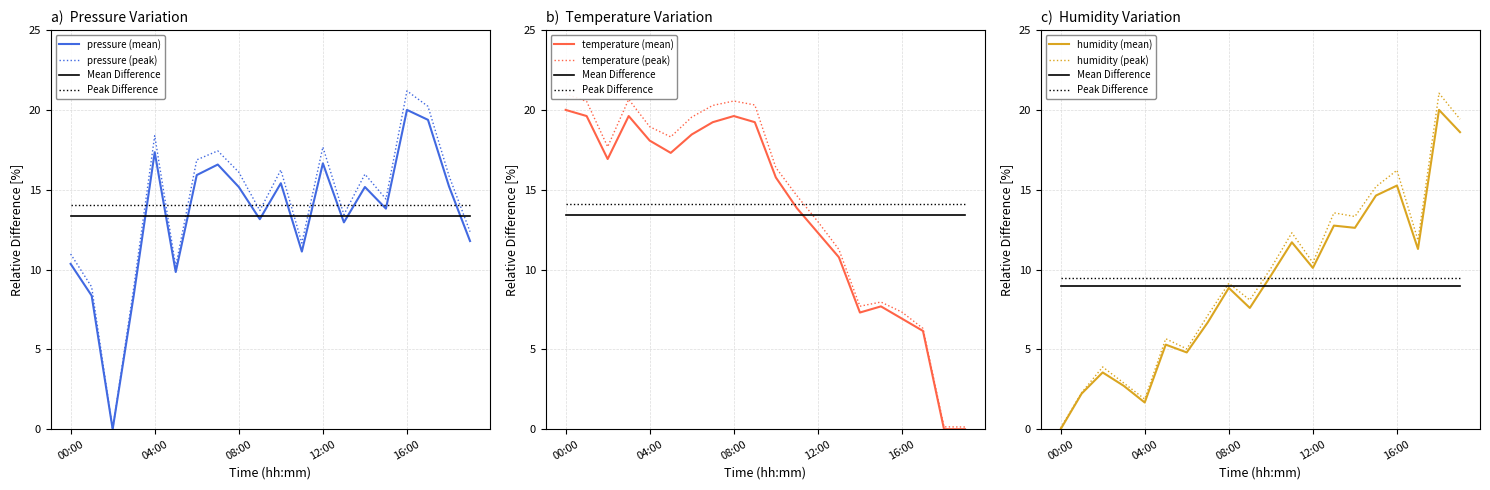

Which series changed the most between 01:00 and 11:00?

humidity